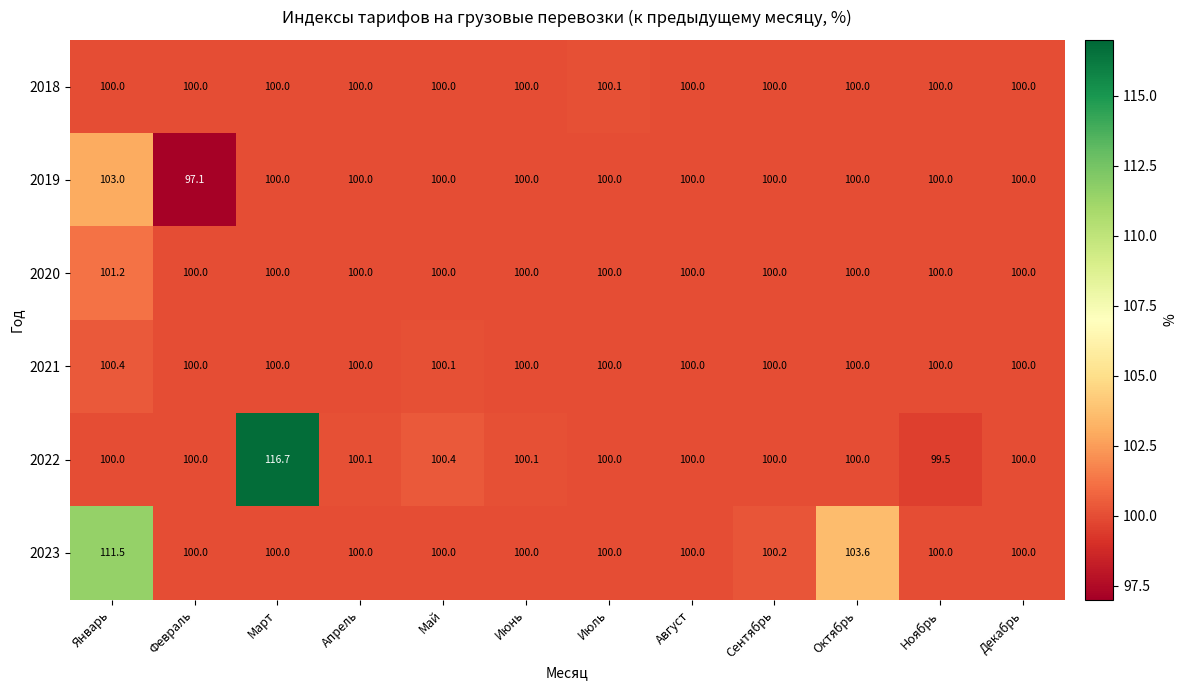

Which series changed the most between Март and Сентябрь?

2022